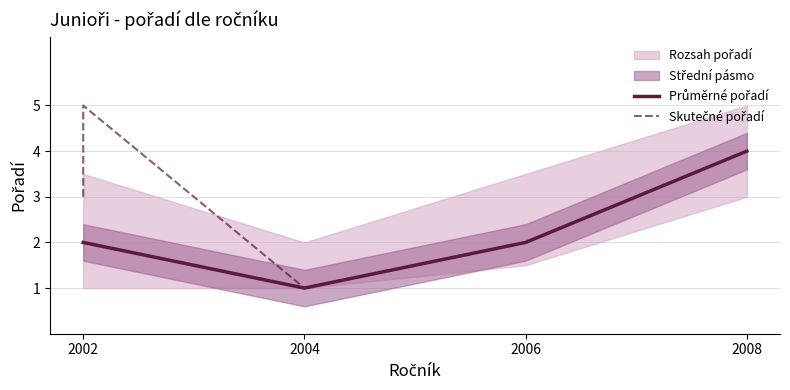

True or false: poradi_mean and poradi_lower intersect in this chart.

False